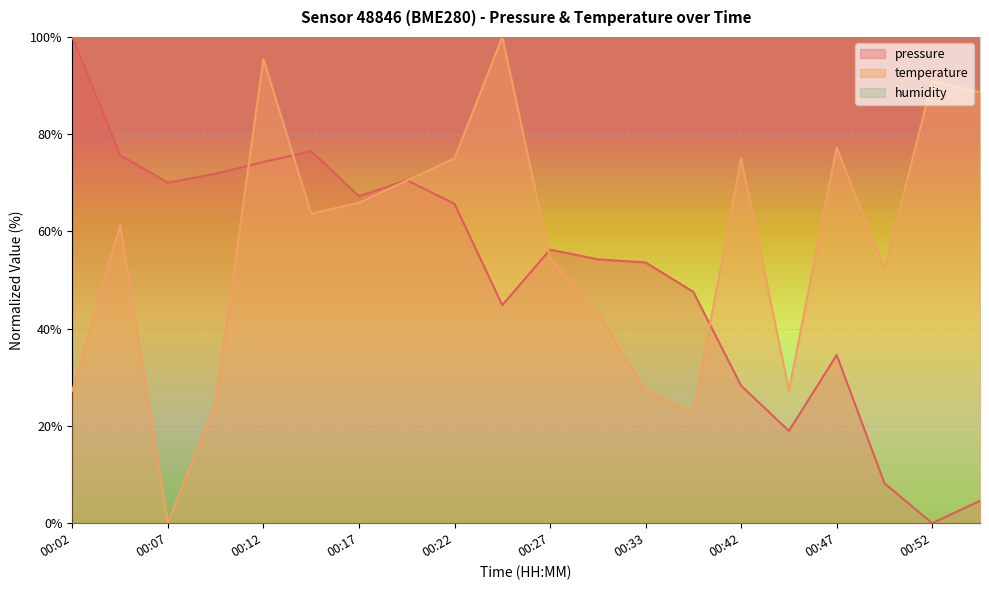

What is the value of the temperature point at the 16th from the left?

27.3